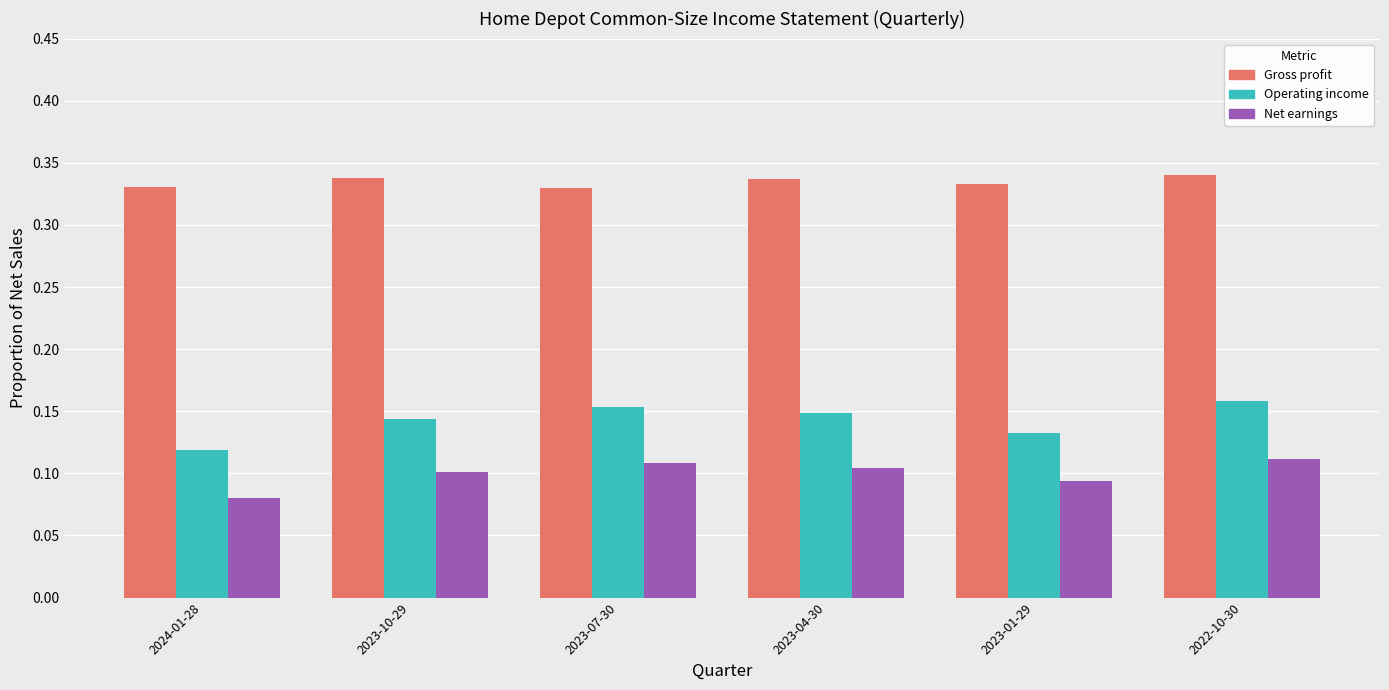

What is the sum of all Gross profit values?

2.0